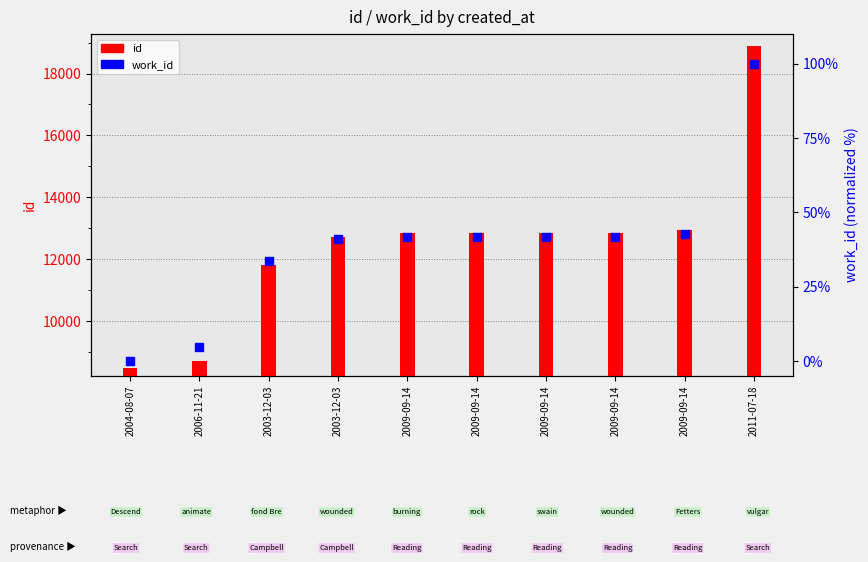

What is the total value across all series at 2009-09-14?

12901.7